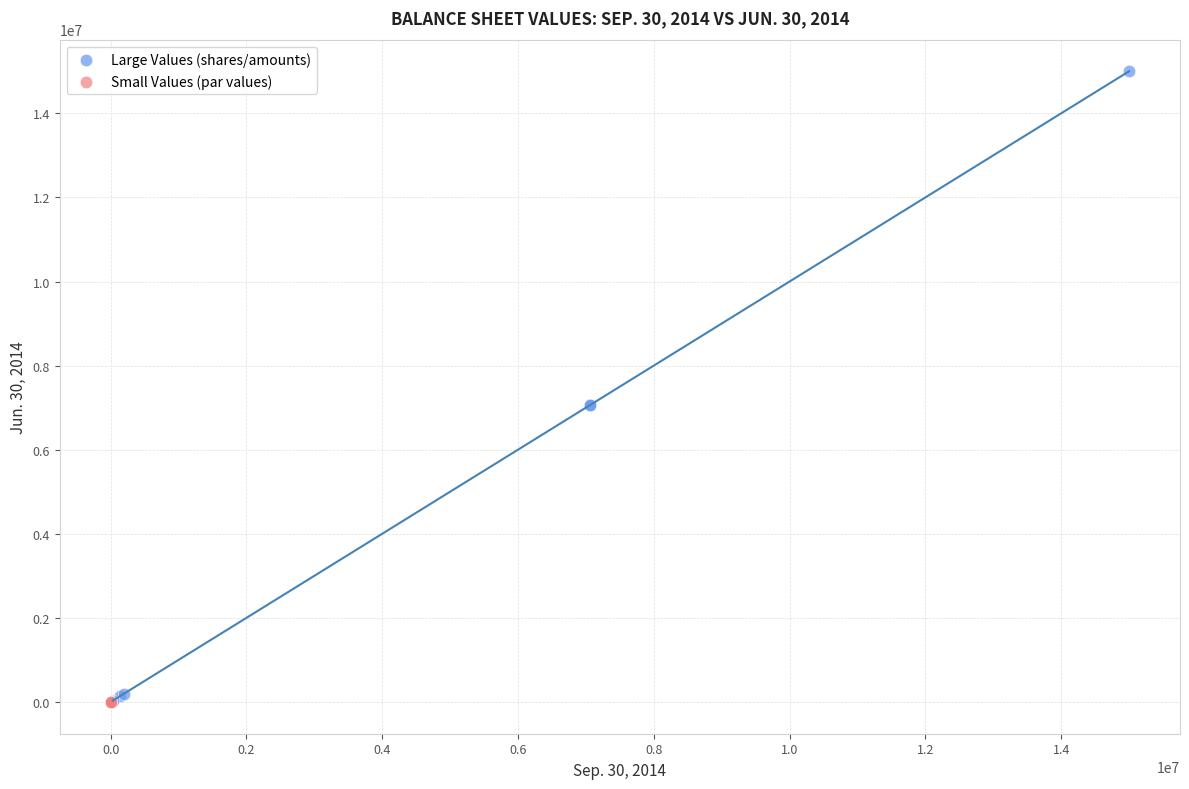

Which series has the largest Y range (max minus min)?

Large Values (shares/amounts)